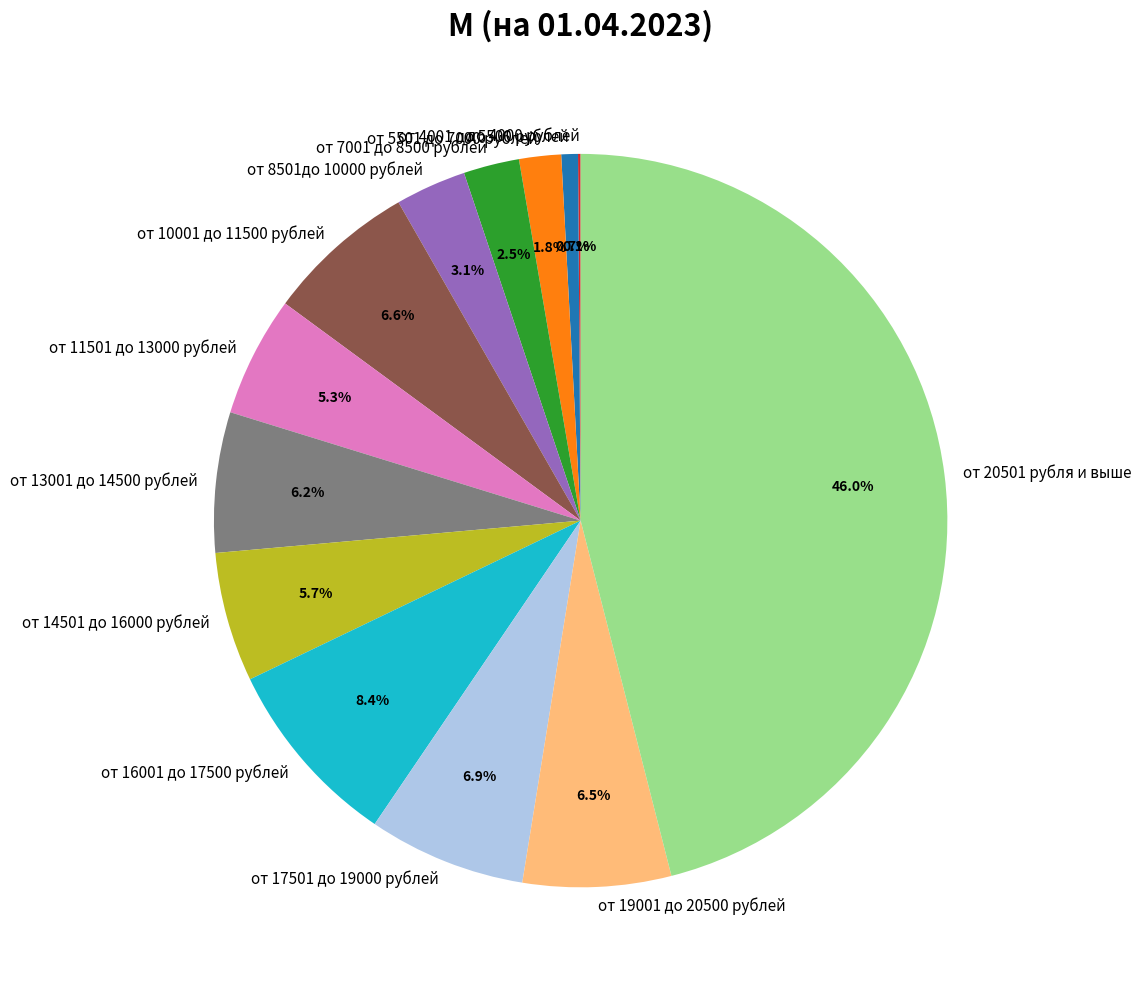

What percentage is the от 17501 до 19000 рублей slice, to the nearest percent?

7%